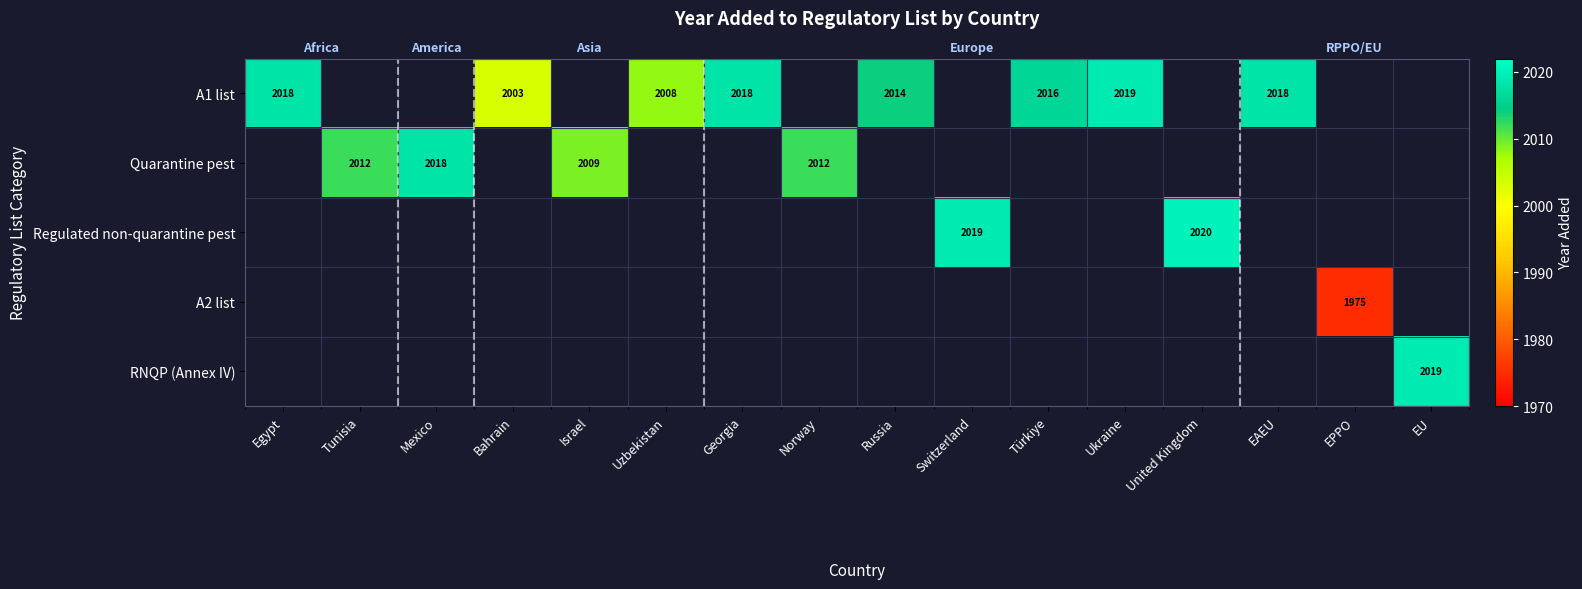

How many distinct data groups are displayed?

5